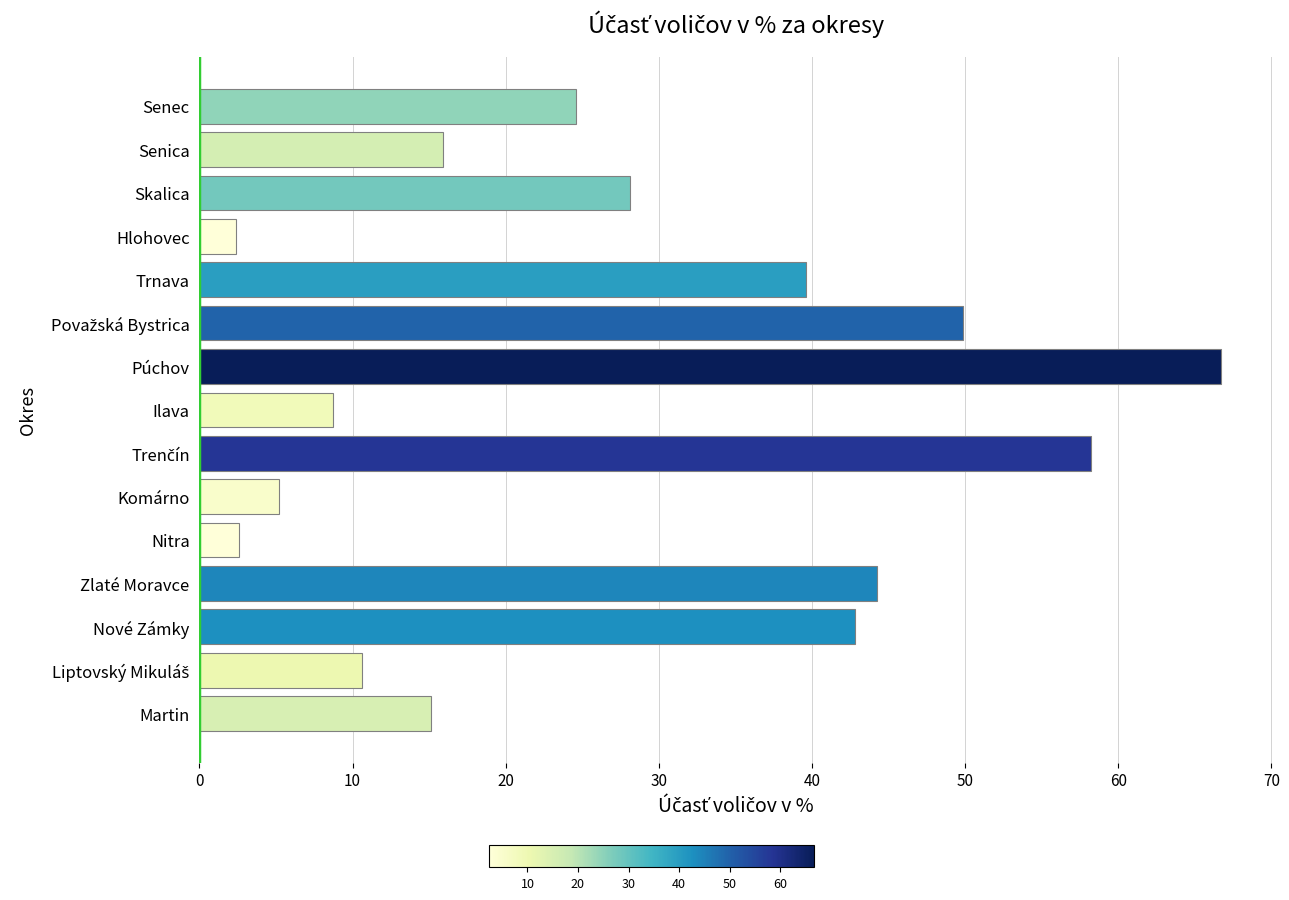

What is the minimum value shown in the chart?

2.4